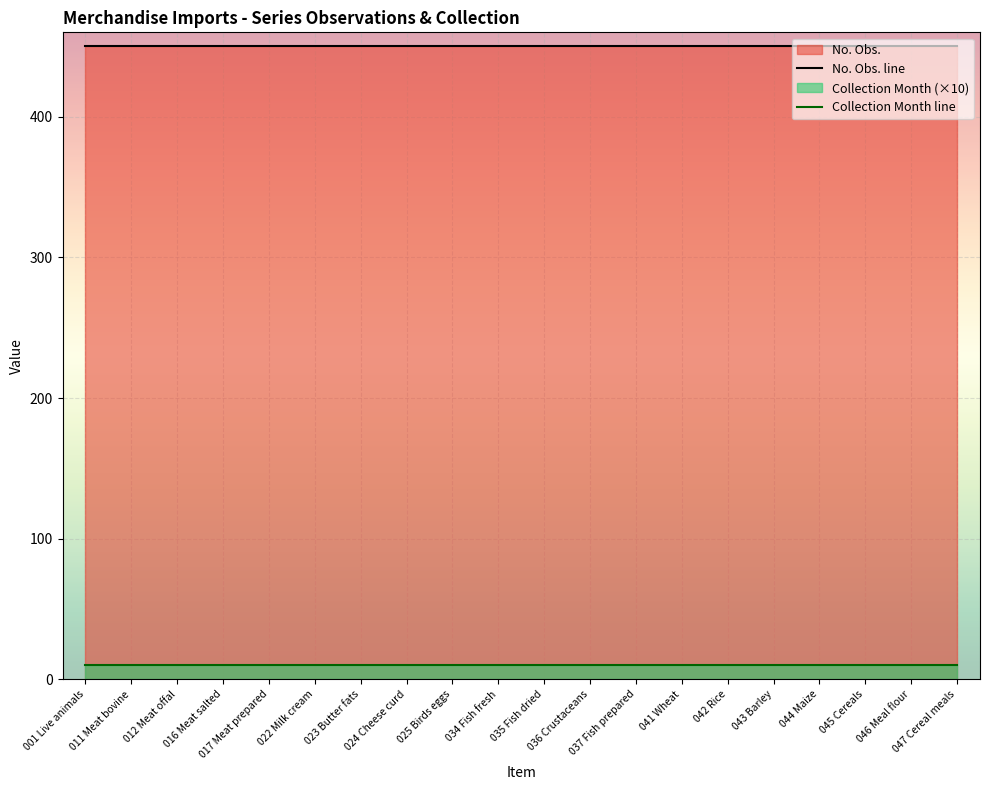

Is the value of Collection Month line at 022 Milk cream greater than the value of No. Obs. line at 047 Cereal meals?

No